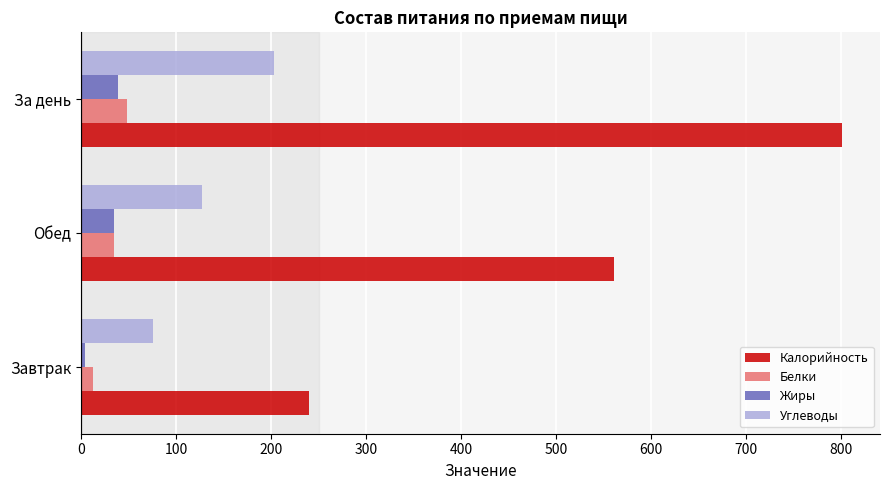

Count the Калорийность values in the range 240 to 801.

3